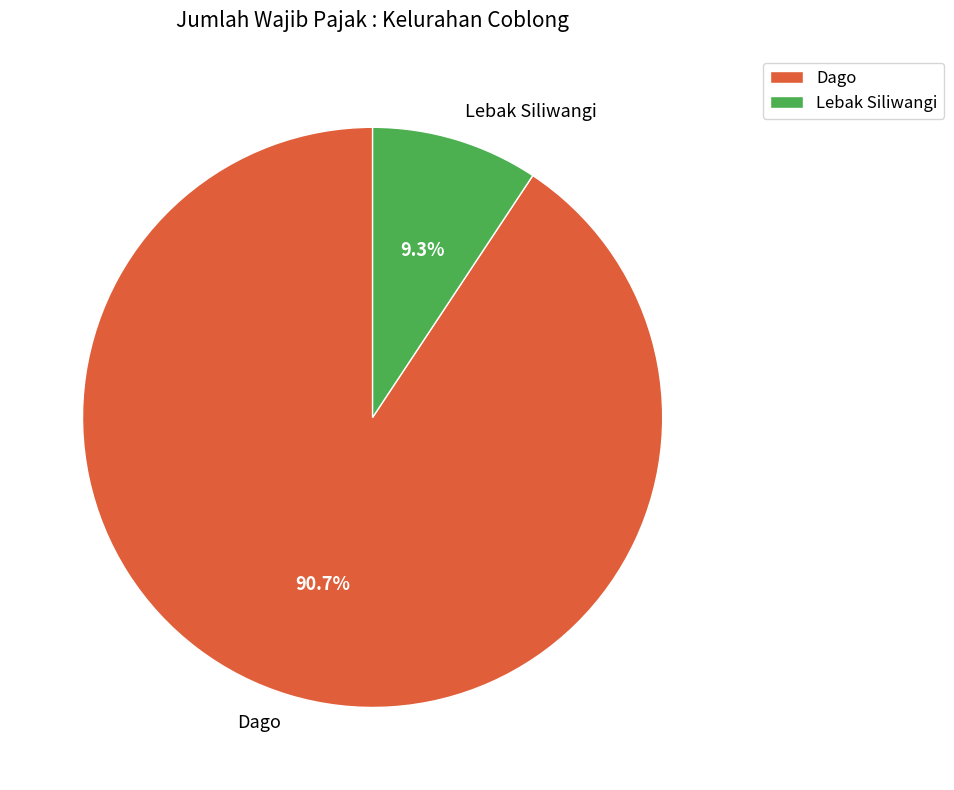

To the nearest percent, what is the combined percentage of Lebak Siliwangi and Dago?

100%